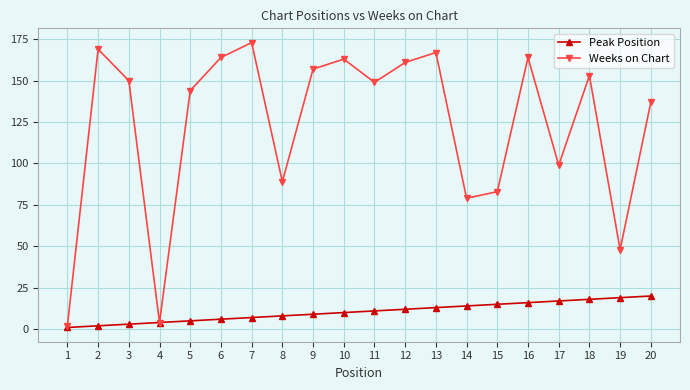

The value of Peak Position at 15 is 25. True or false?

False